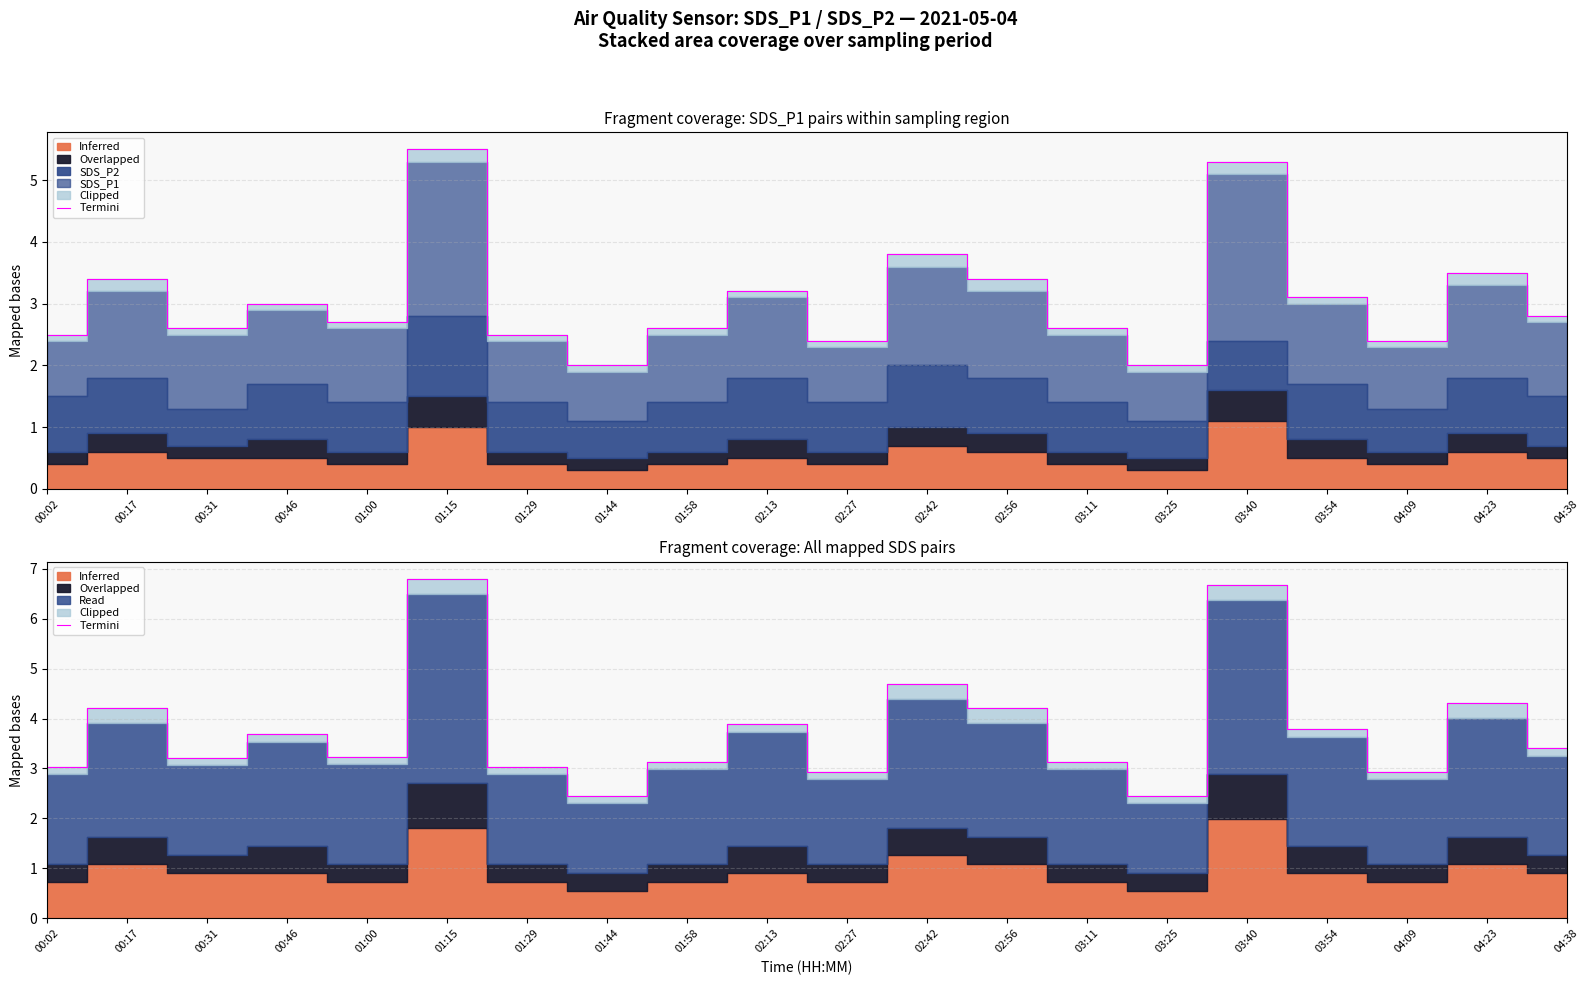

What is the smallest value displayed?

2.4